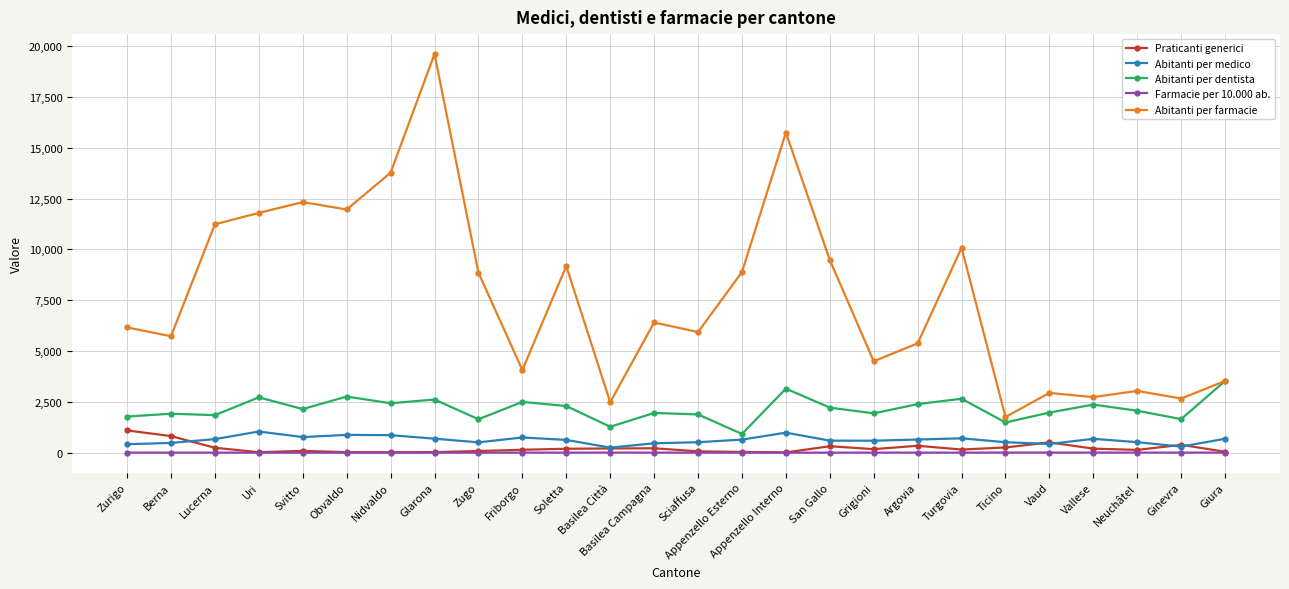

What is the sum of all Abitanti per medico values?

16177.0